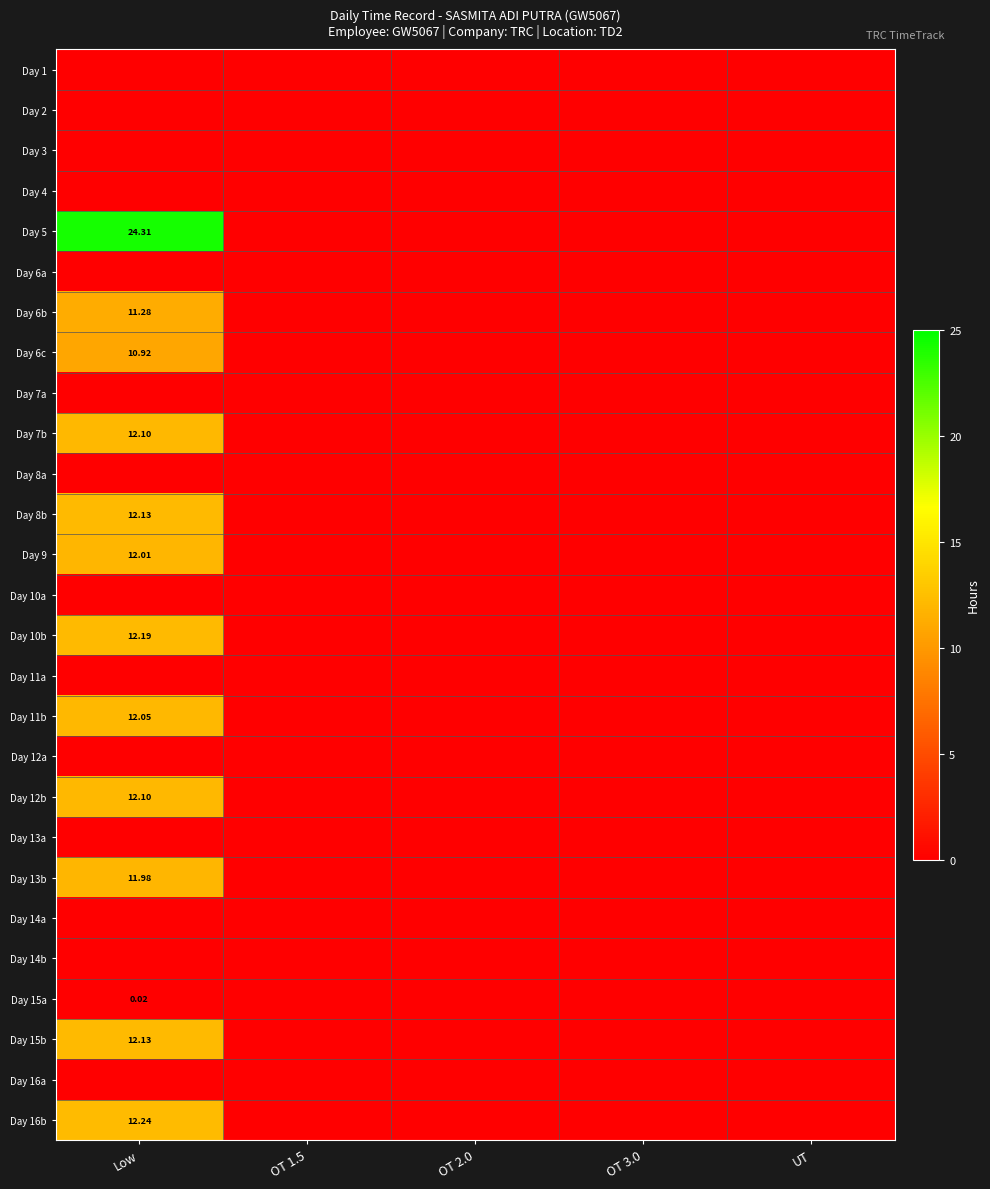

List the labels in order of Day 9 value, largest first.

Low, OT 1.5, OT 2.0, OT 3.0, UT